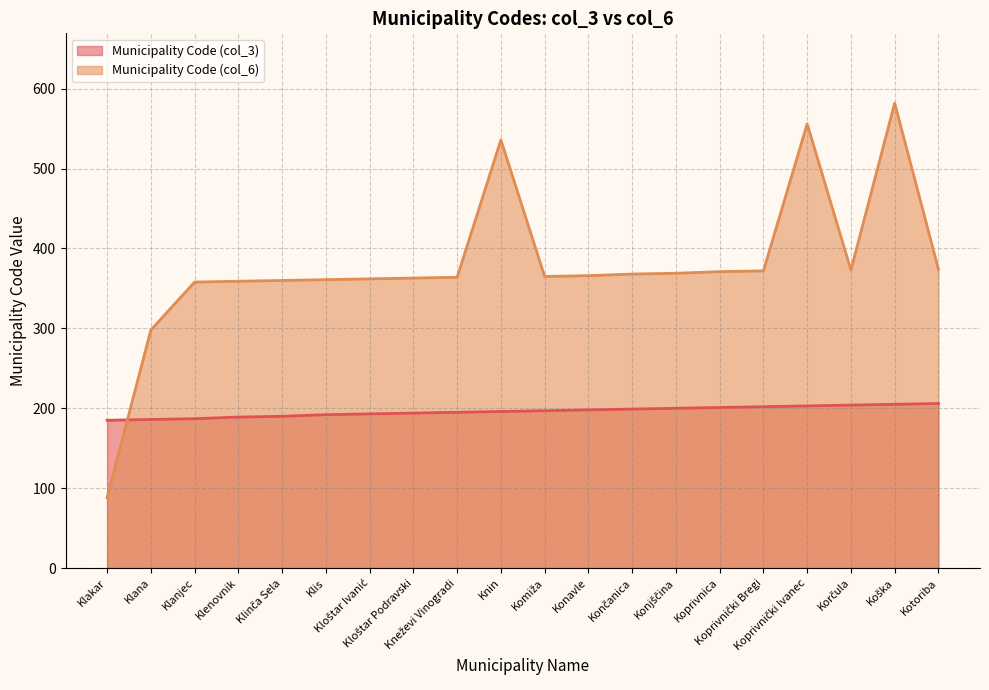

How many lines are shown in the chart?

2